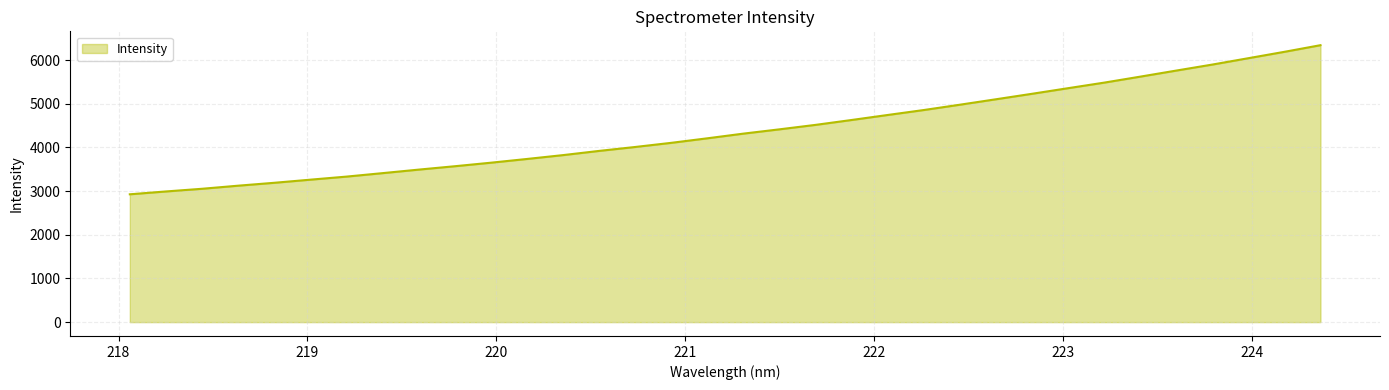

What is the smallest value displayed?

2926.6